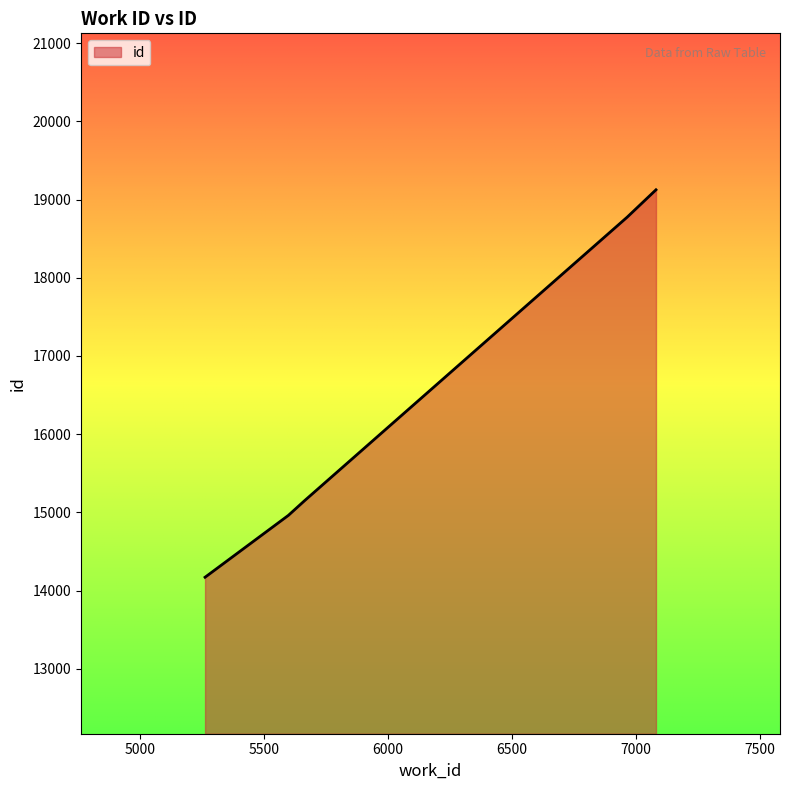

What is the greatest value displayed?

19124